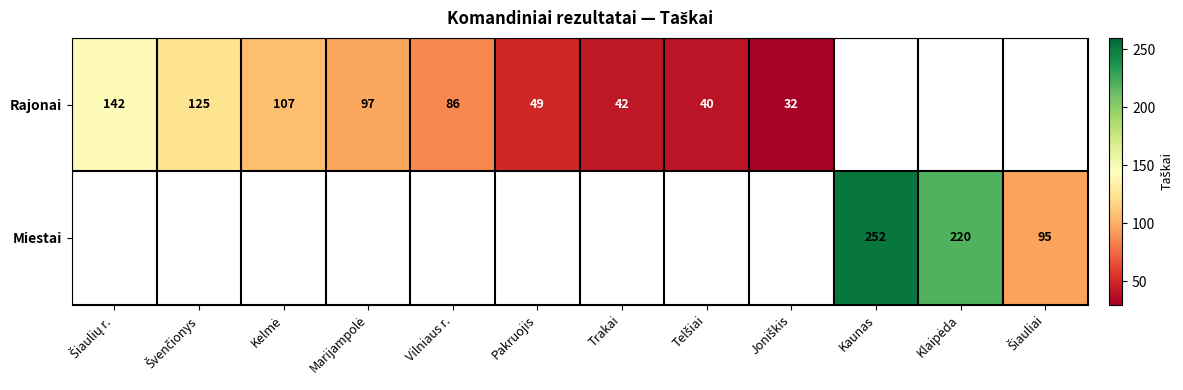

True or false: Miestai has a value of 414 at Kaunas.

False